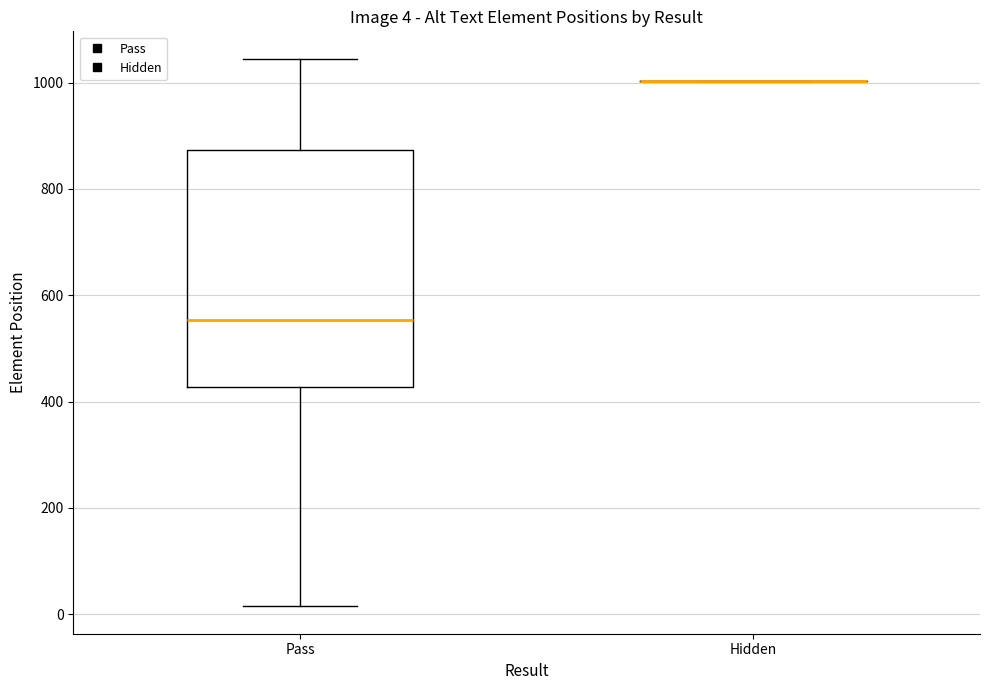

Comparing the boxes themselves (not the whiskers), which one is the tallest?

Pass